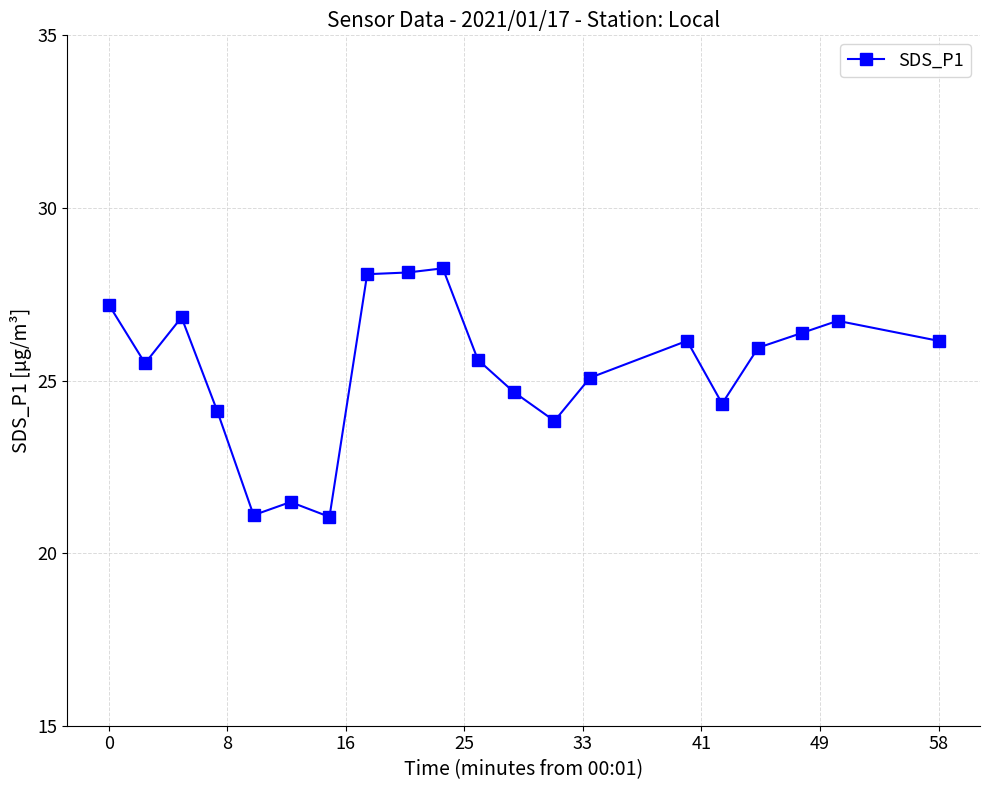

What is the difference between the second highest and minimum values?

7.1